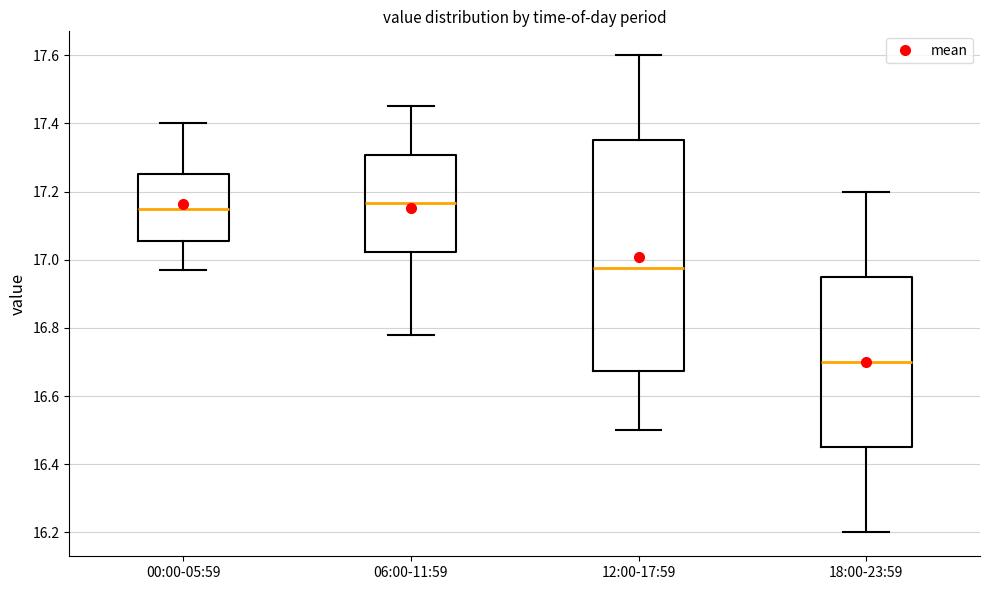

Comparing the boxes themselves (not the whiskers), which one is the tallest?

12:00-17:59